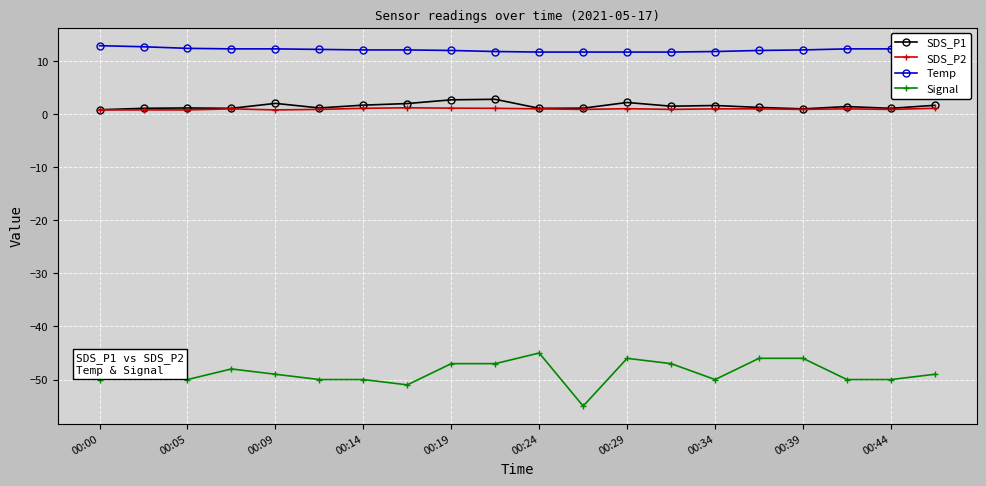

Which series has the largest total across all categories?

Temp